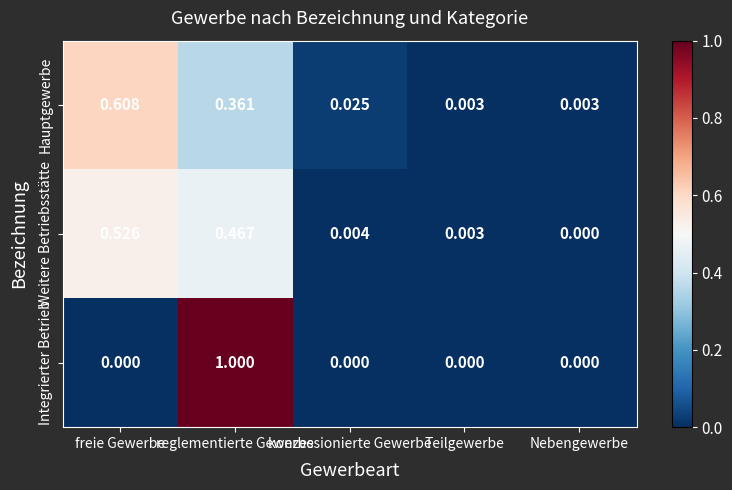

Rank the series at freie Gewerbe from highest to lowest value.

Hauptgewerbe, Weitere Betriebsstätte, Integrierter Betrieb